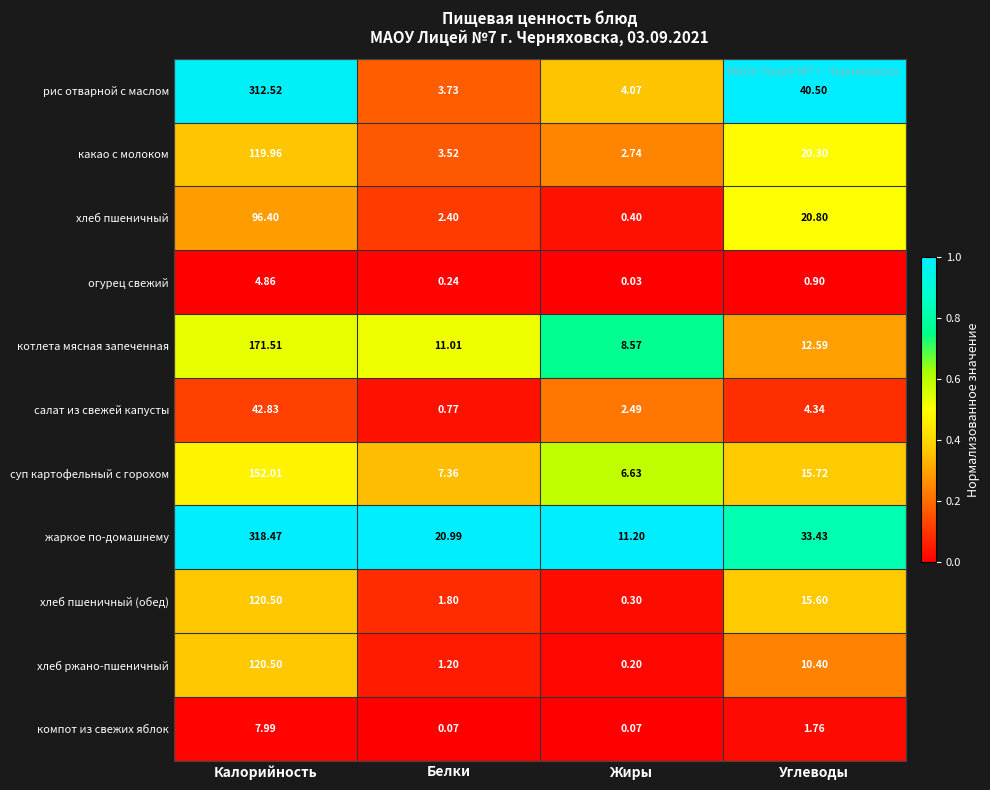

Rank the categories by жаркое по-домашнему value from highest to lowest.

Калорийность, Углеводы, Белки, Жиры